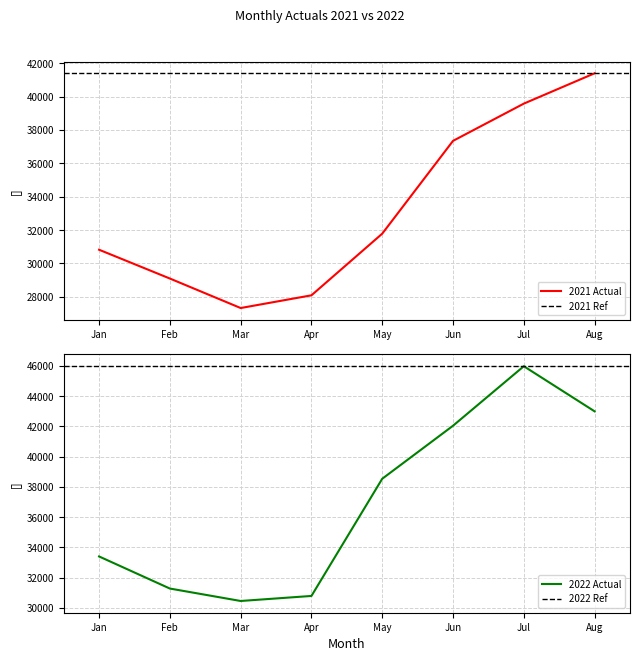

At which category does the chart reach its minimum across all series?

Mar